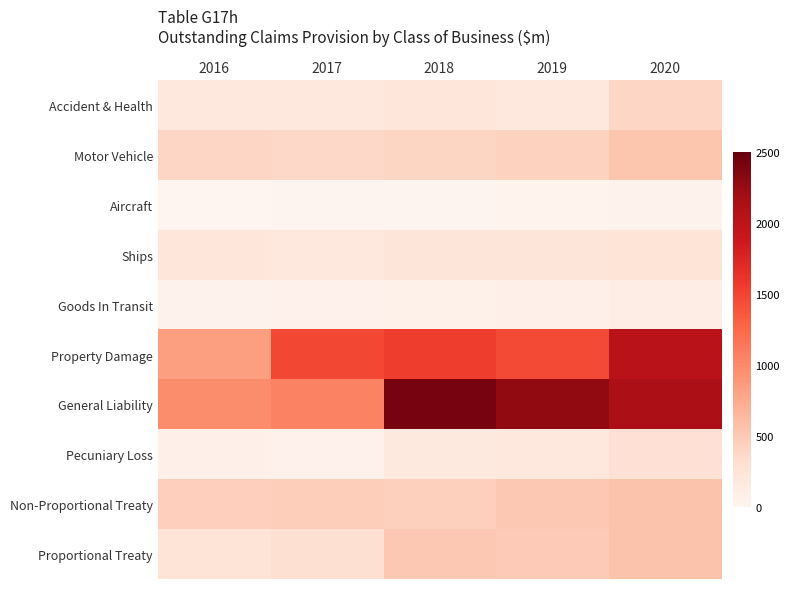

Rank the series by their maximum value, from lowest to highest.

Aircraft, Goods In Transit, Ships, Pecuniary Loss, Accident & Health, Motor Vehicle, Proportional Treaty, Non-Proportional Treaty, Property Damage, General Liability